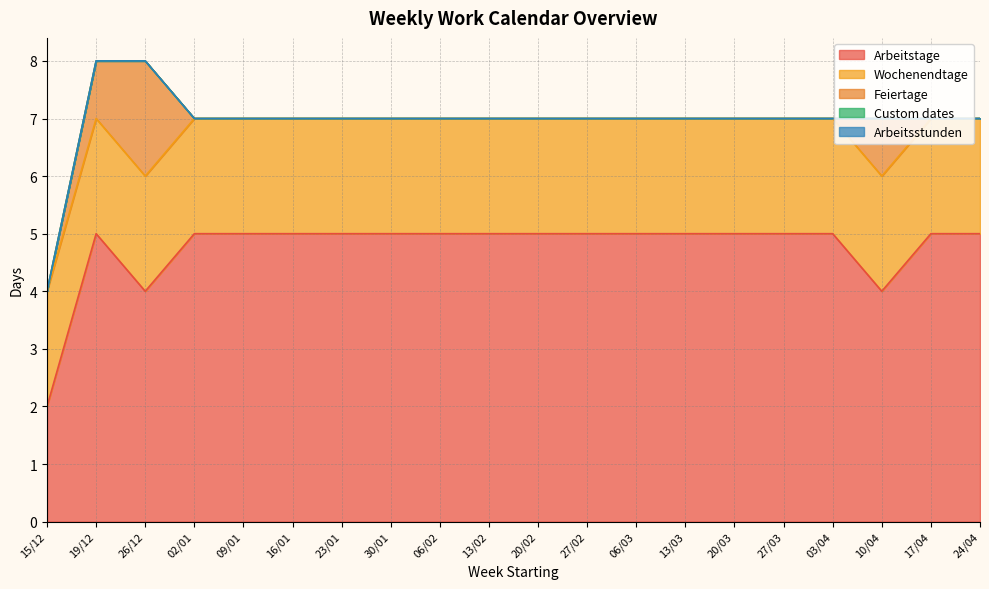

At which category is the sum across all series the highest?

19/12